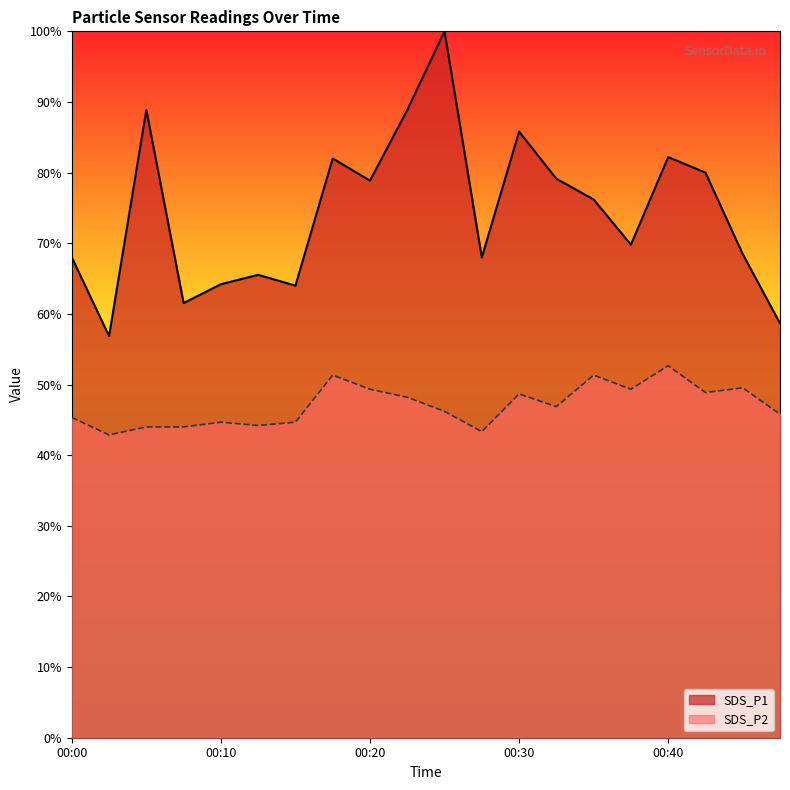

What are all the series names shown in the legend?

SDS_P1, SDS_P2